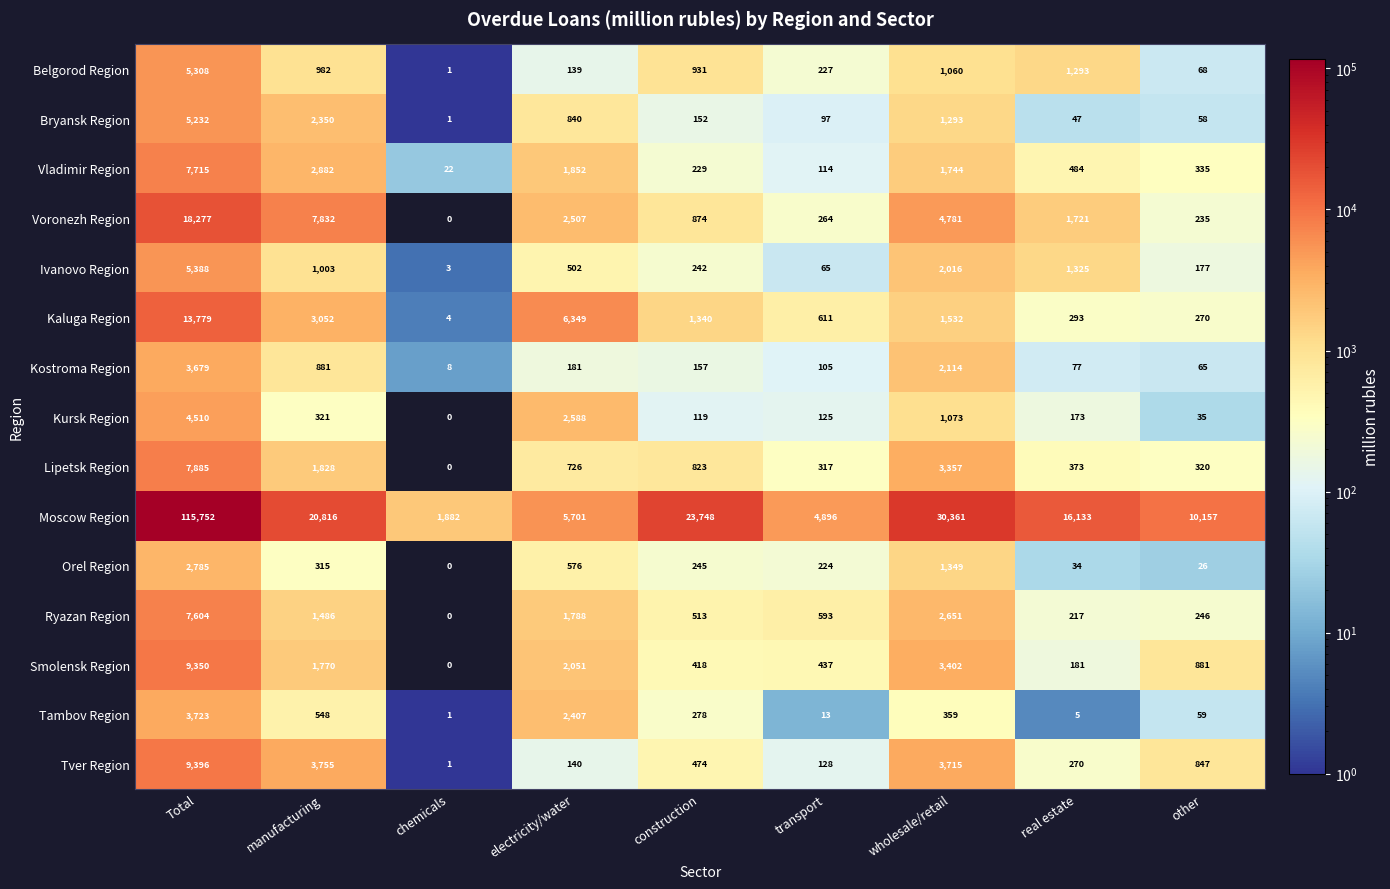

List the series in order of their peak value, lowest first.

Orel Region, Kostroma Region, Tambov Region, Kursk Region, Bryansk Region, Belgorod Region, Ivanovo Region, Ryazan Region, Vladimir Region, Lipetsk Region, Smolensk Region, Tver Region, Kaluga Region, Voronezh Region, Moscow Region